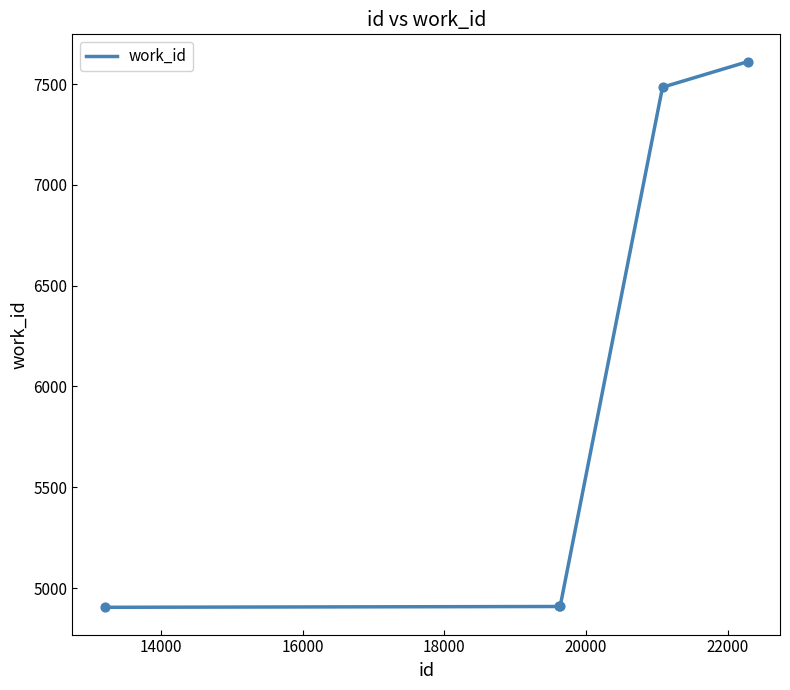

What is the greatest value displayed?

7611